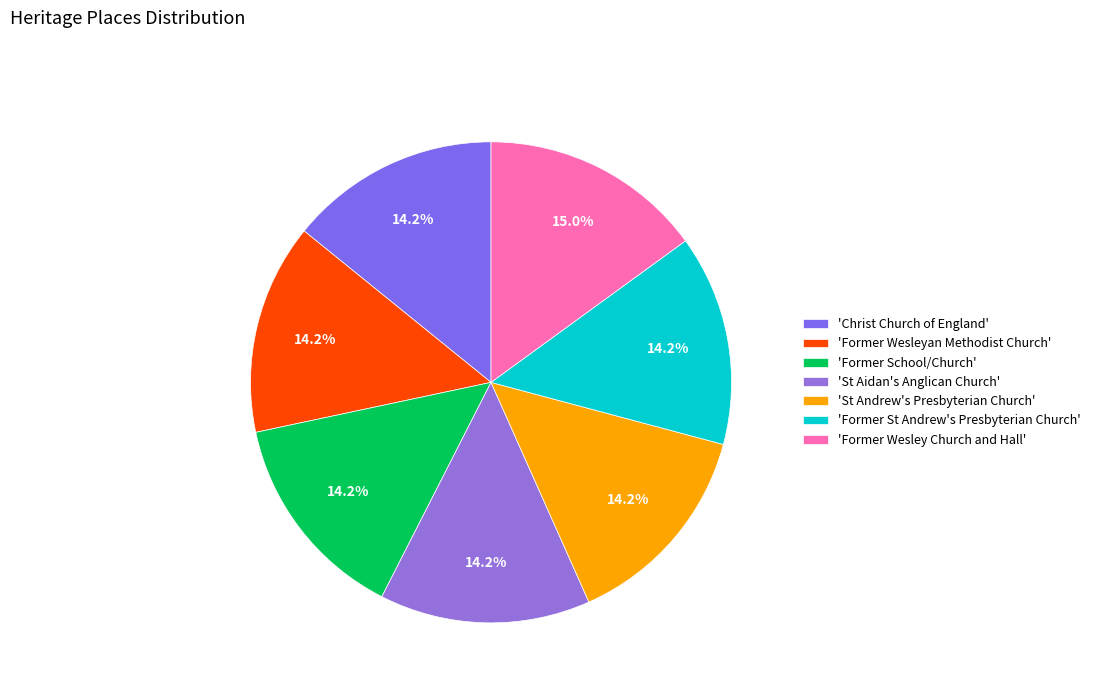

Which slice is the largest?

'Former Wesley Church and Hall'